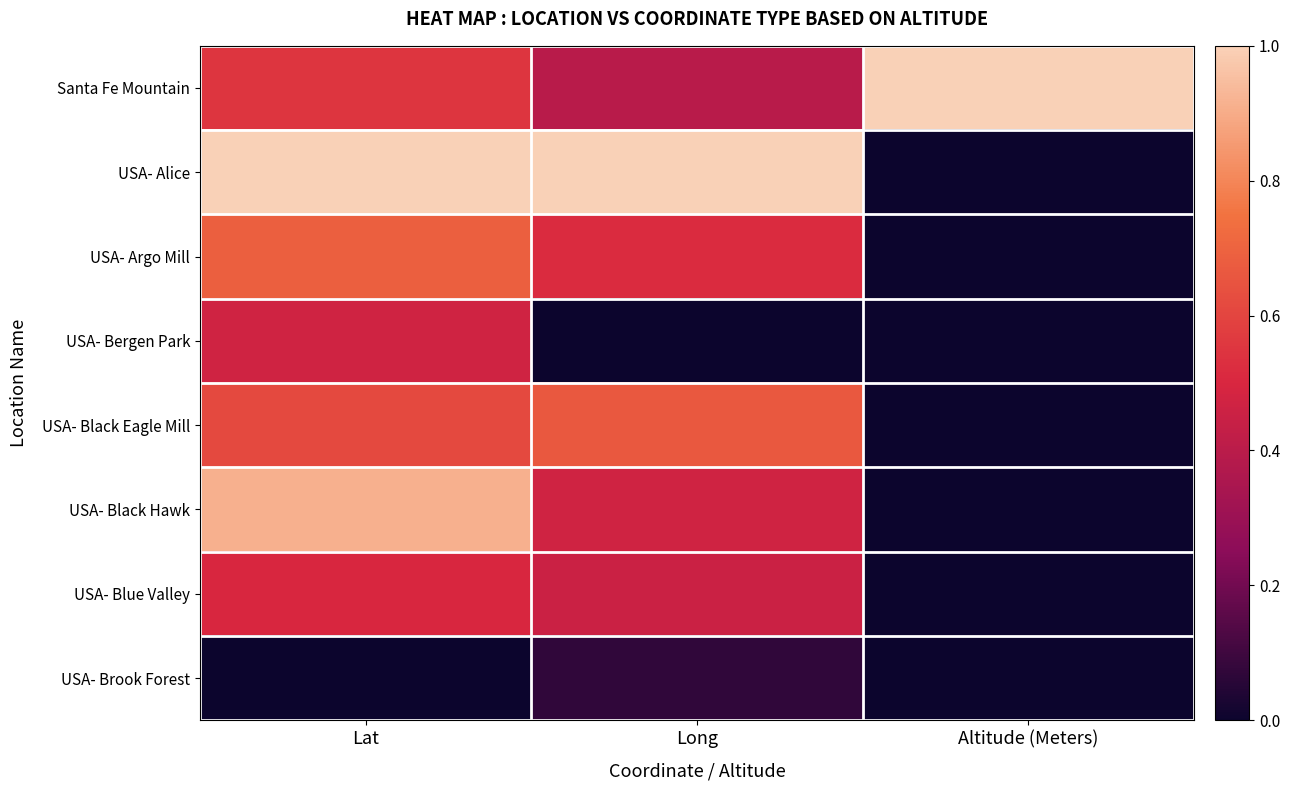

Between Lat and Altitude (Meters), which series saw the biggest shift?

USA- Alice